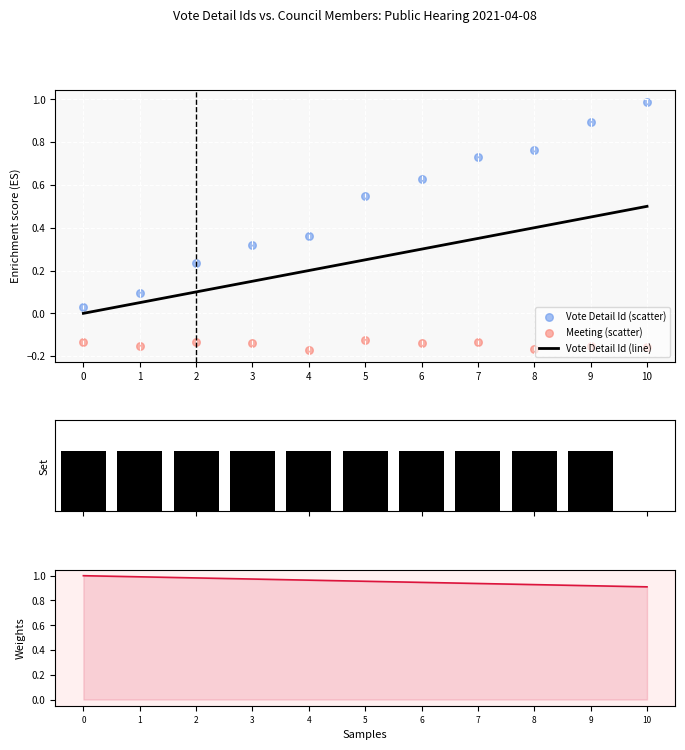

Which series has the largest Y range (max minus min)?

In Favour